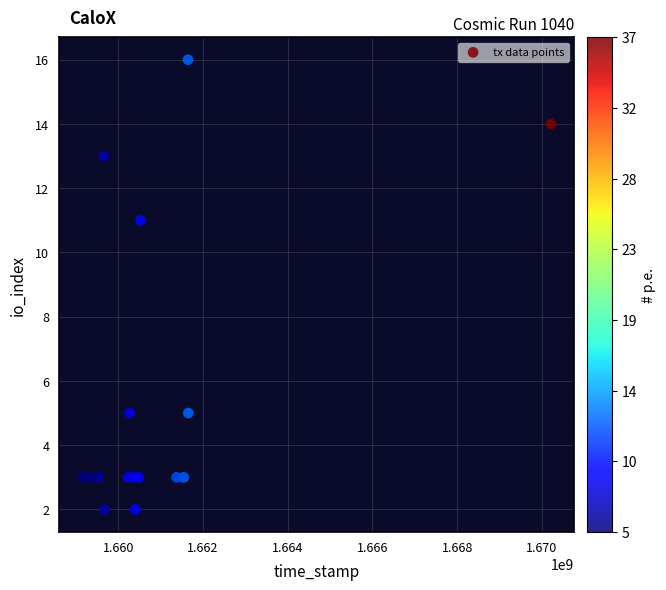

What is the range of Y values (max minus min)?

14